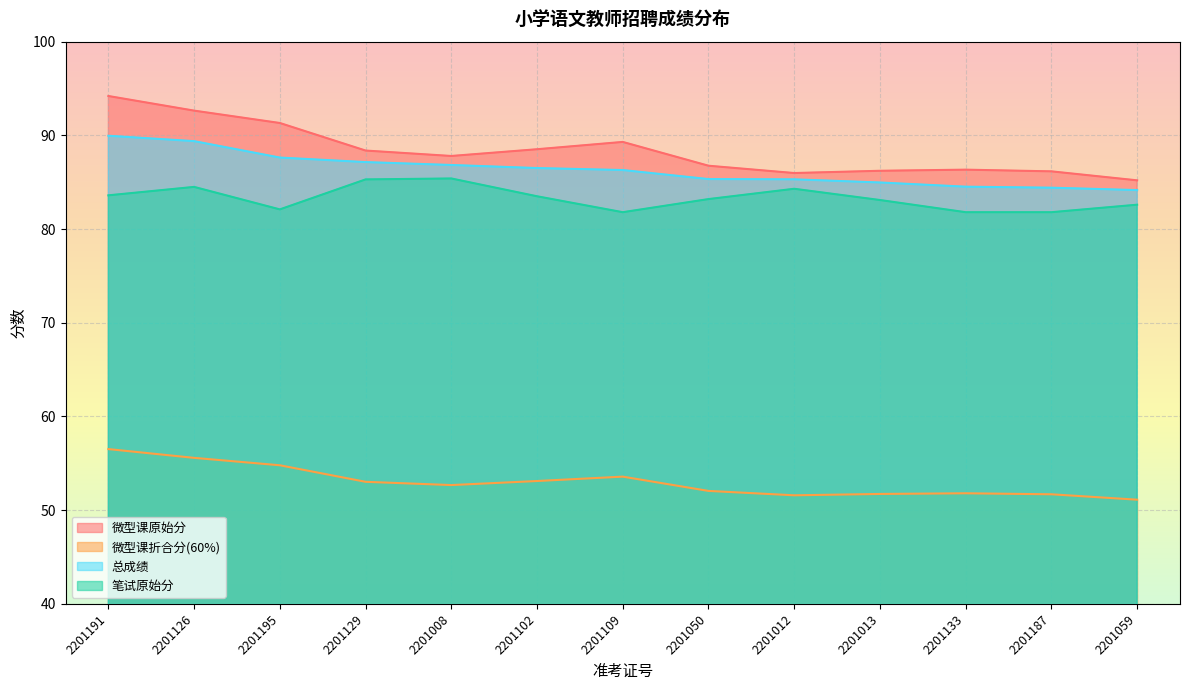

True or false: 笔试原始分 and 微型课折合分(60%) cross at least once.

False